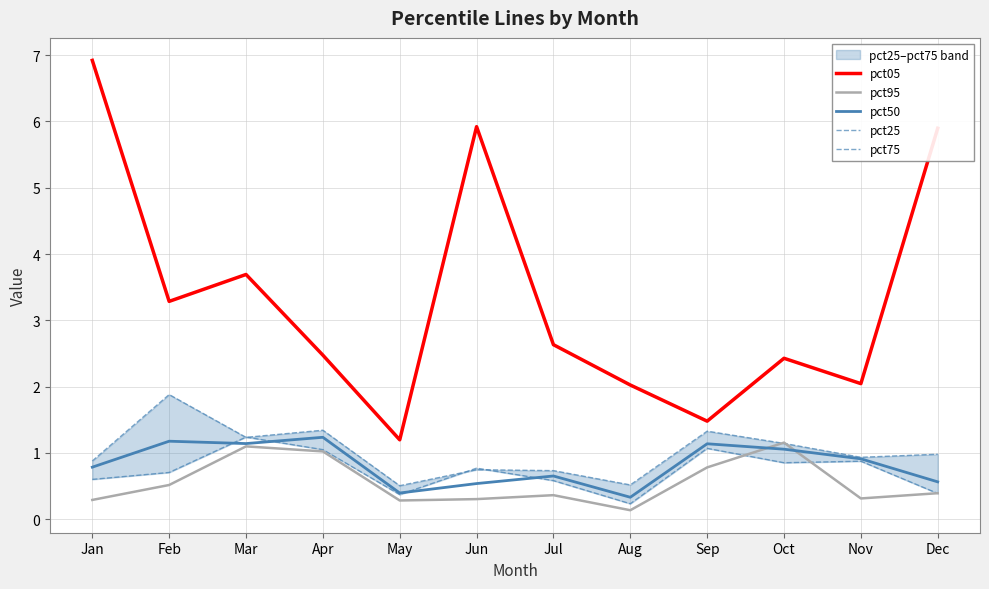

Where is the first local minimum for pct75?

May